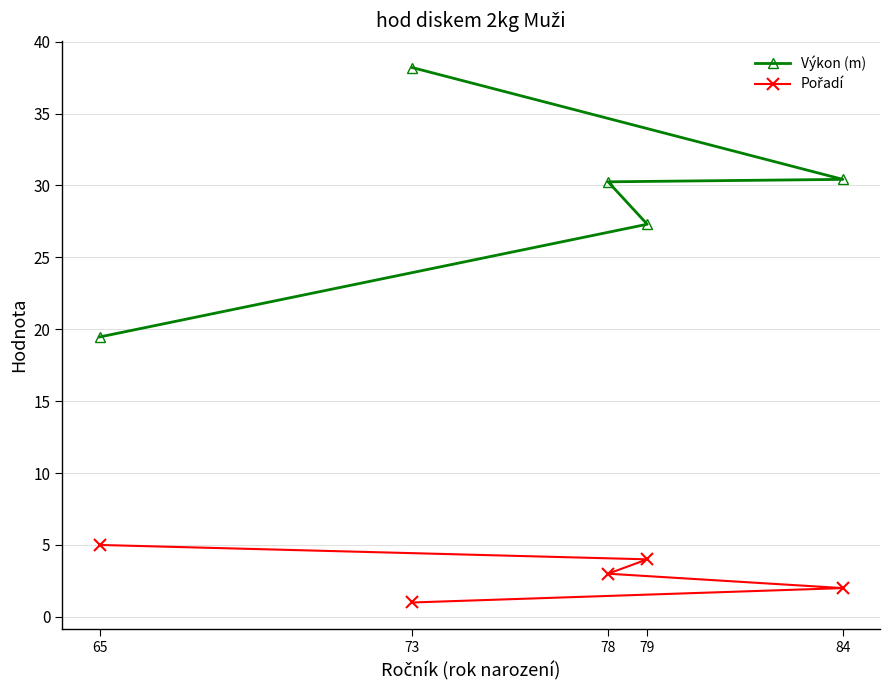

Between 79 and 84, which series saw the biggest shift?

Výkon (m)